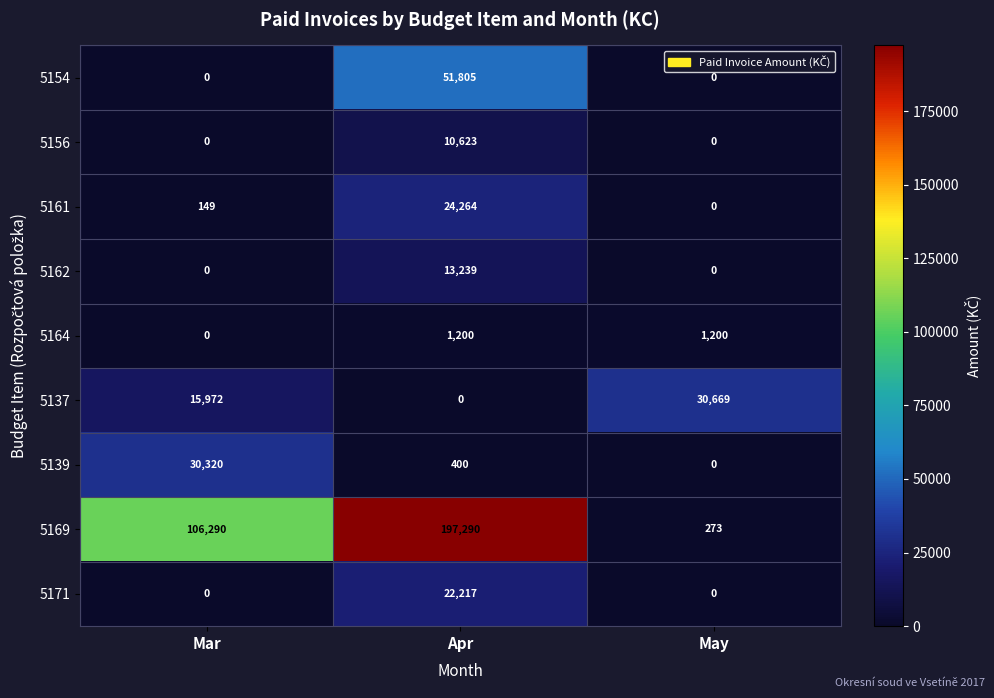

Where is 5169 nearest to the value 98781?

Mar